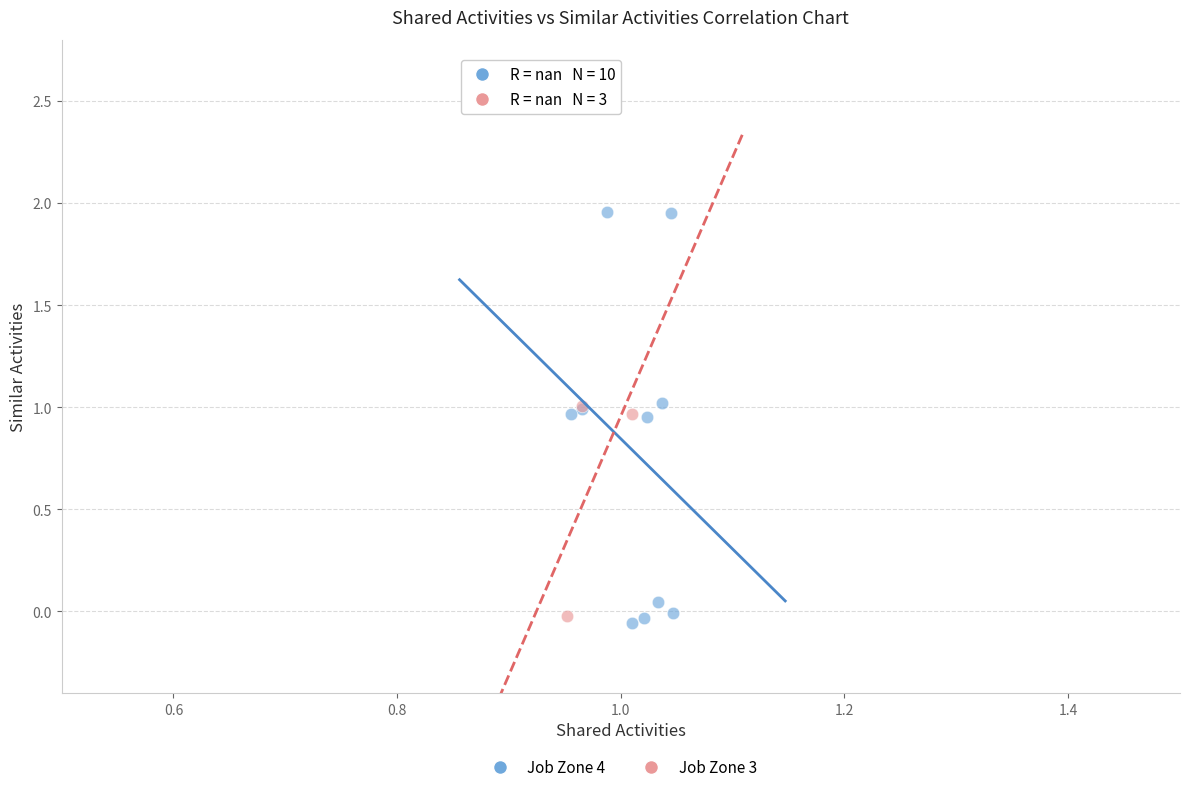

Which series contains the highest Y value?

Job Zone 4